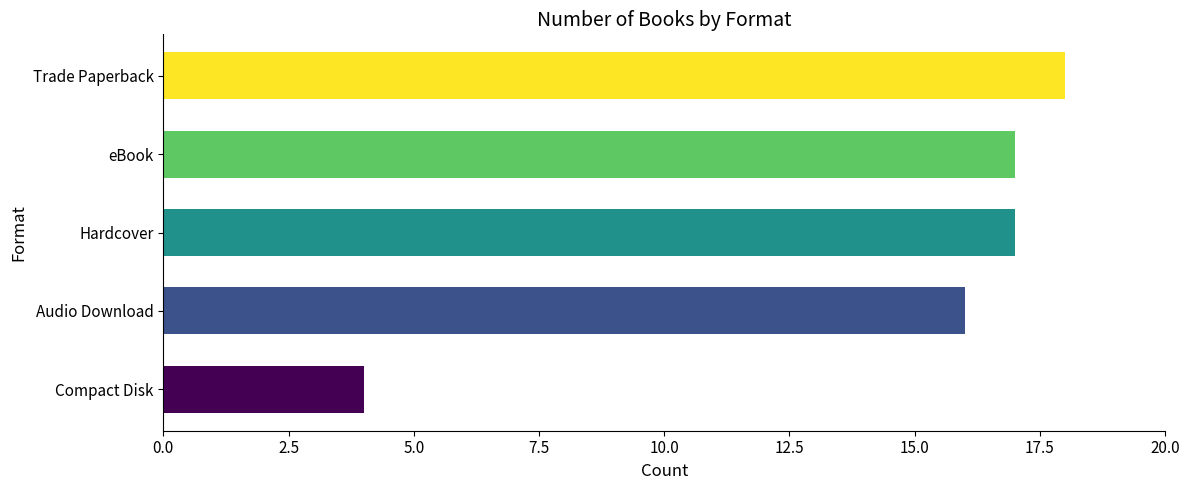

Reading top to bottom, transcribe all the data shown in this chart.

Trade Paperback=18	eBook=17	Hardcover=17	Audio Download=16	Compact Disk=4